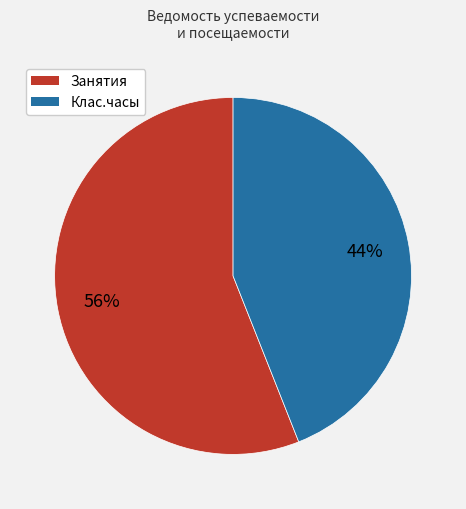

To the nearest percent, what is the difference between the largest and smallest slice percentages?

12%